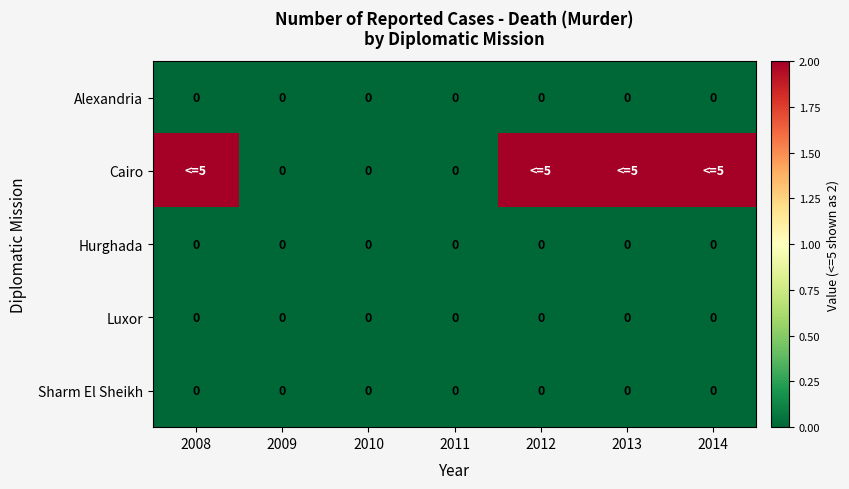

How many distinct data groups are displayed?

5